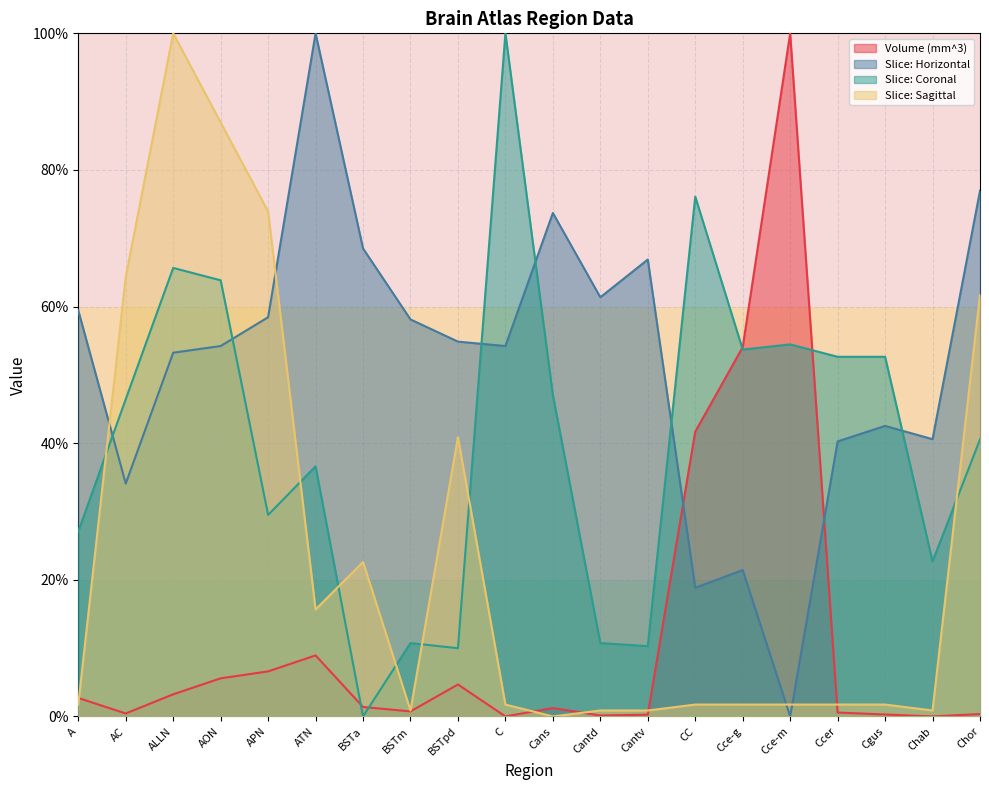

True or false: Slice: Horizontal has a value of 59.8 at AC.

False